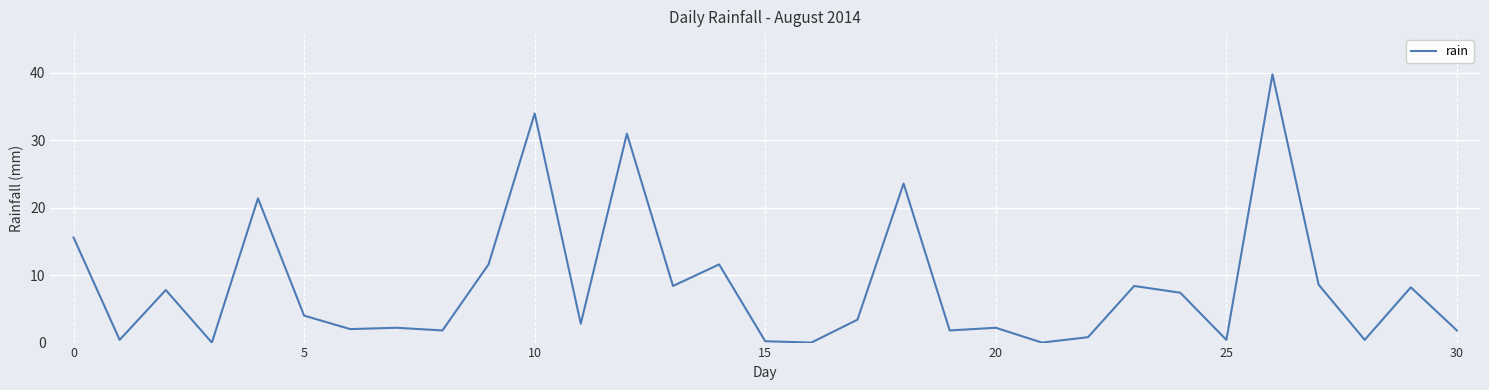

What is the maximum value shown in the chart?

39.8